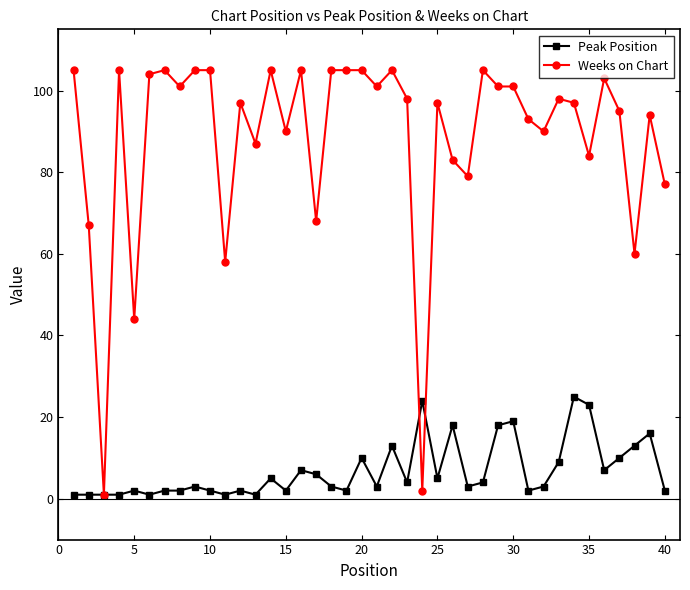

Is this an area chart (filled region under the line)?

No